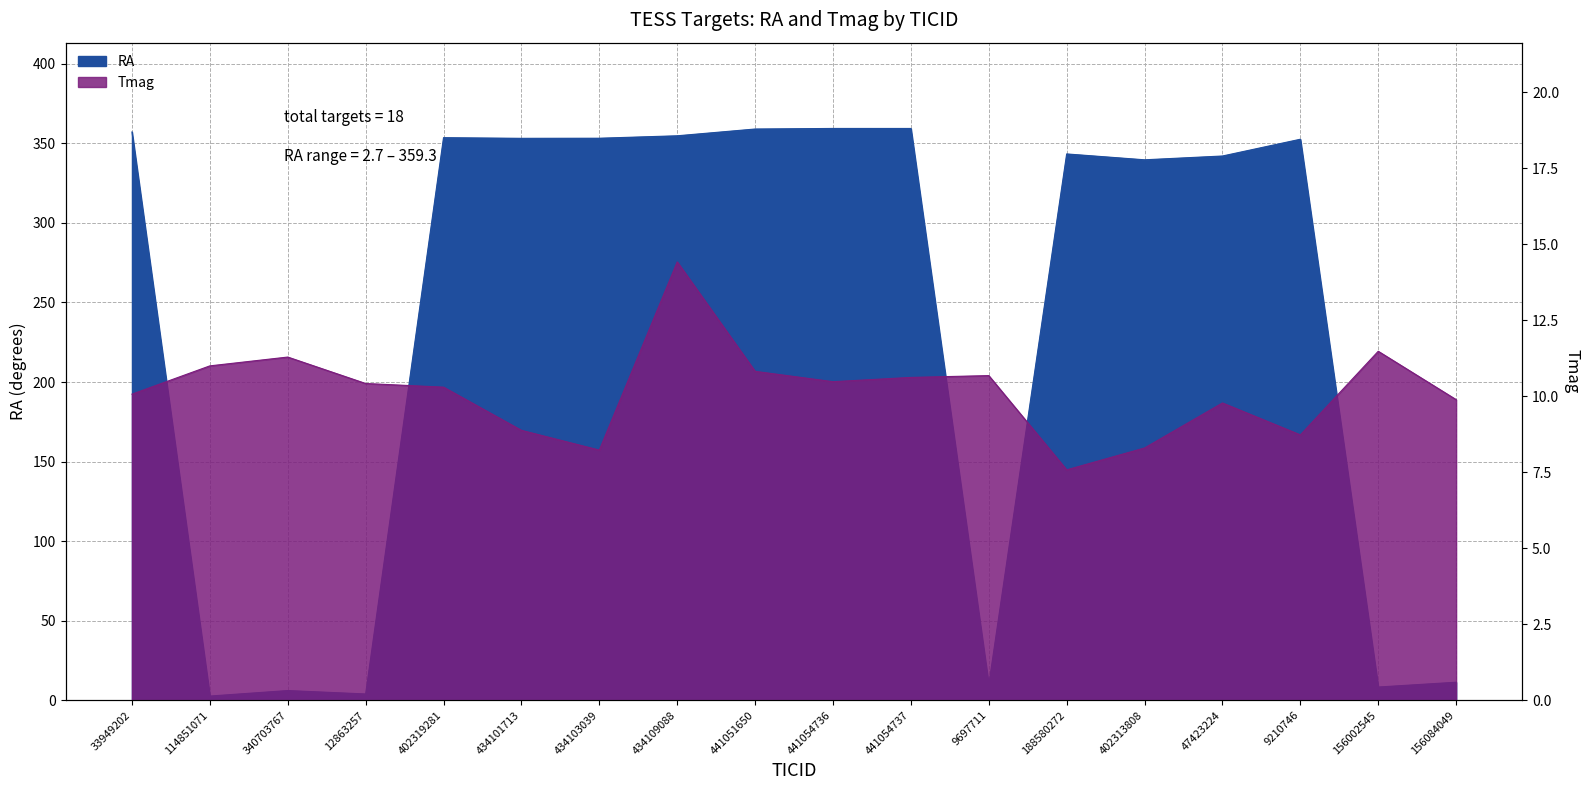

Which series ends up on top after the final intersection of Tmag and RA?

RA